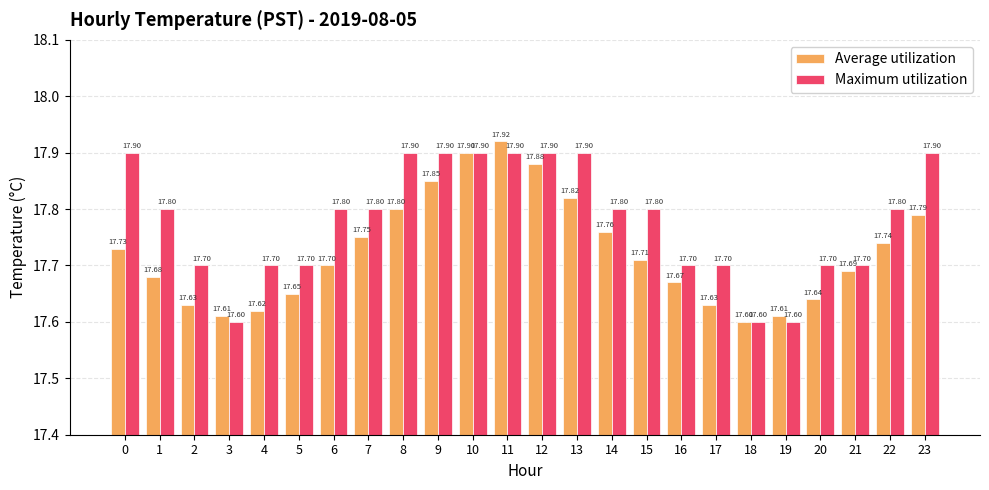

What is the sum of the Maximum utilization values at 20 and 4?

35.4